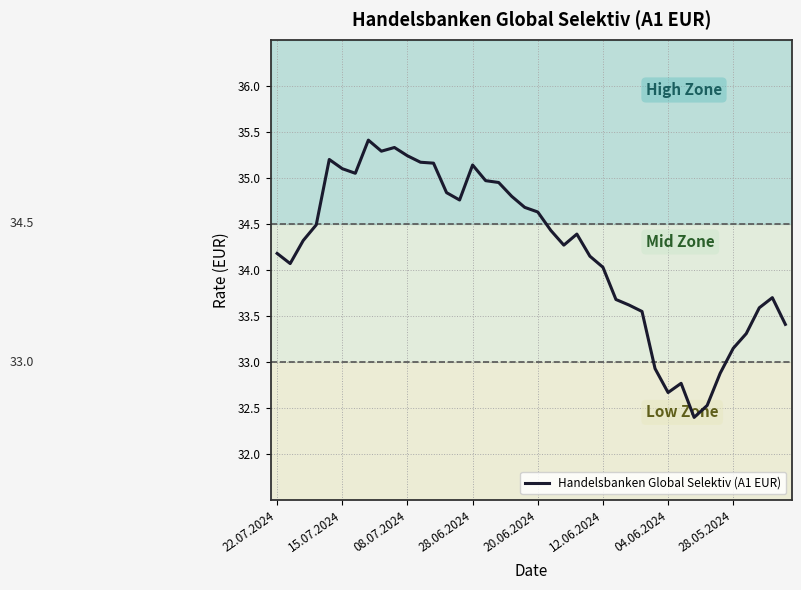

How many interior local valleys (lower than both neighbors) does the data have?

7